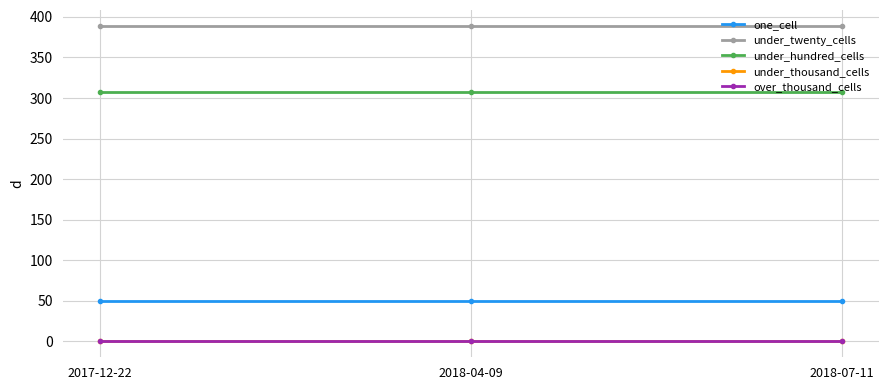

What position from the left is 2017-12-22?

1